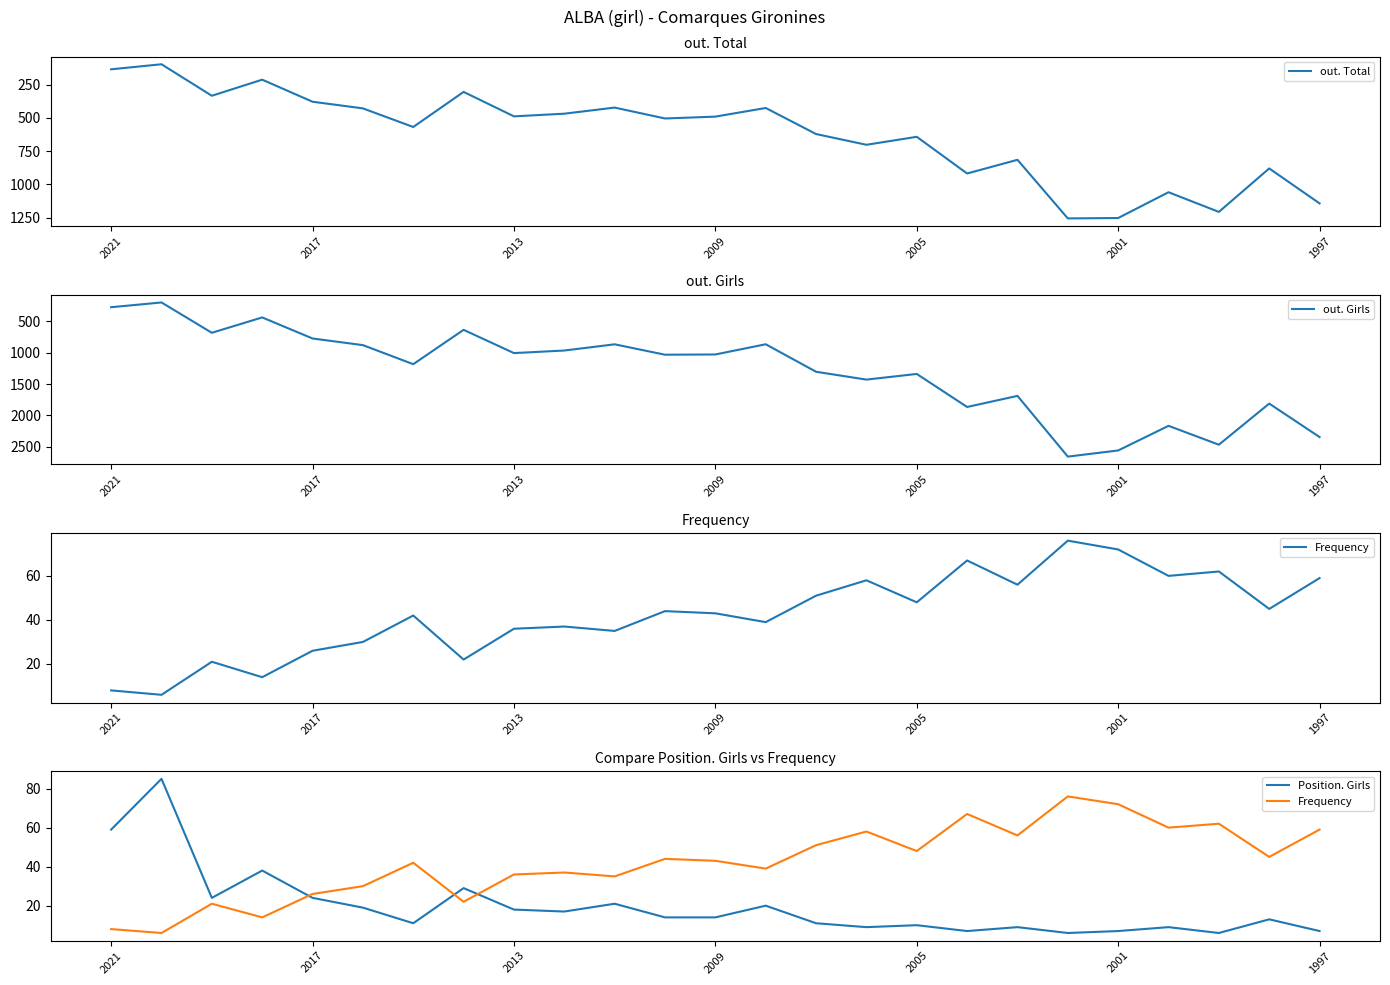

What is the total value across all series at 17?

2858